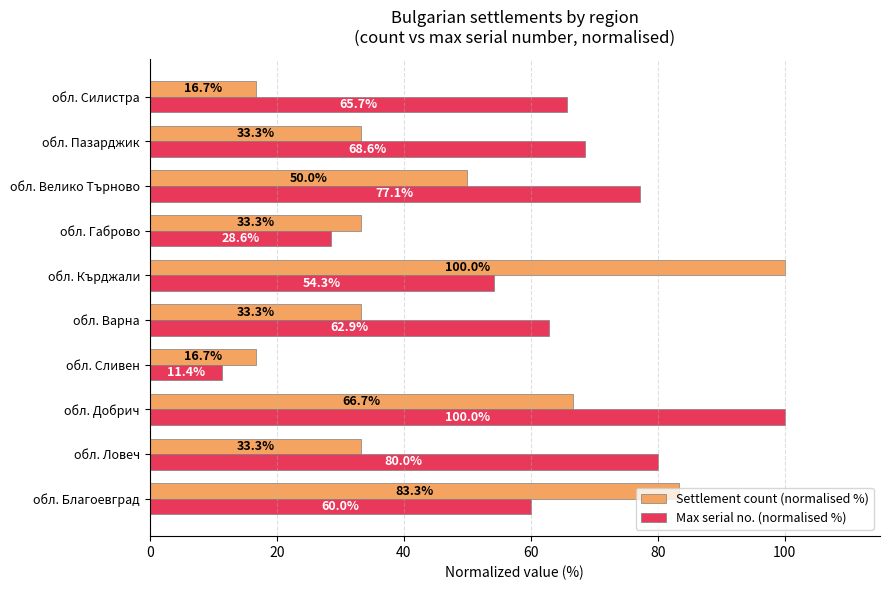

What is the difference between the maximum and minimum values in the Max serial no. (normalised %) series?

88.6